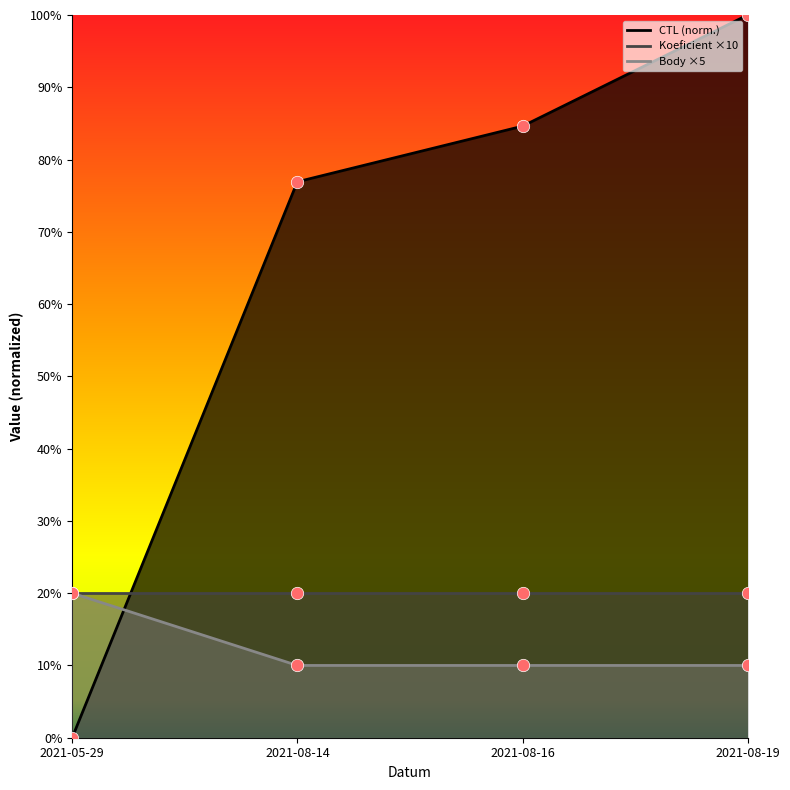

Which series contains the highest Y value?

CTL points